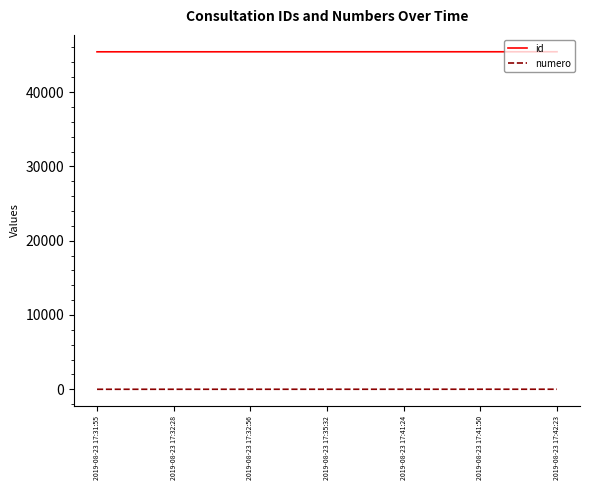

What is the total value across all series at 2019-08-23 17:32:28?

45423